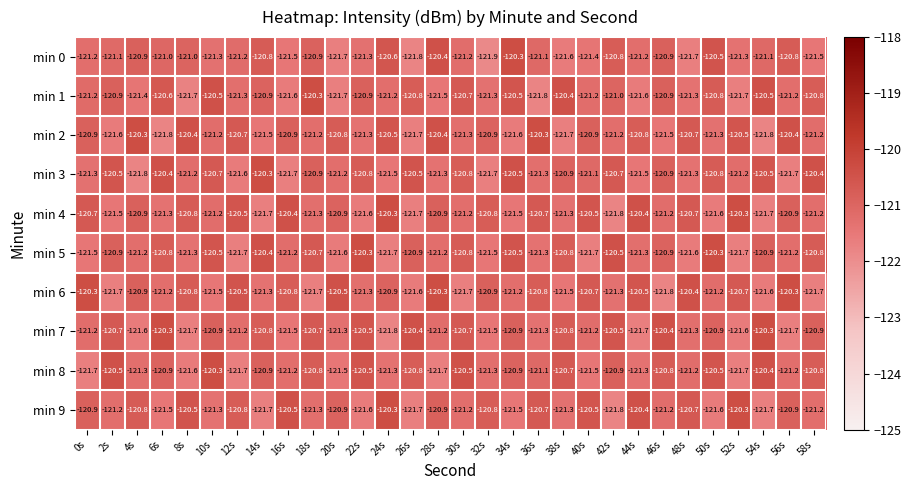

What is the spread (max minus min) of values at 44s?

1.3